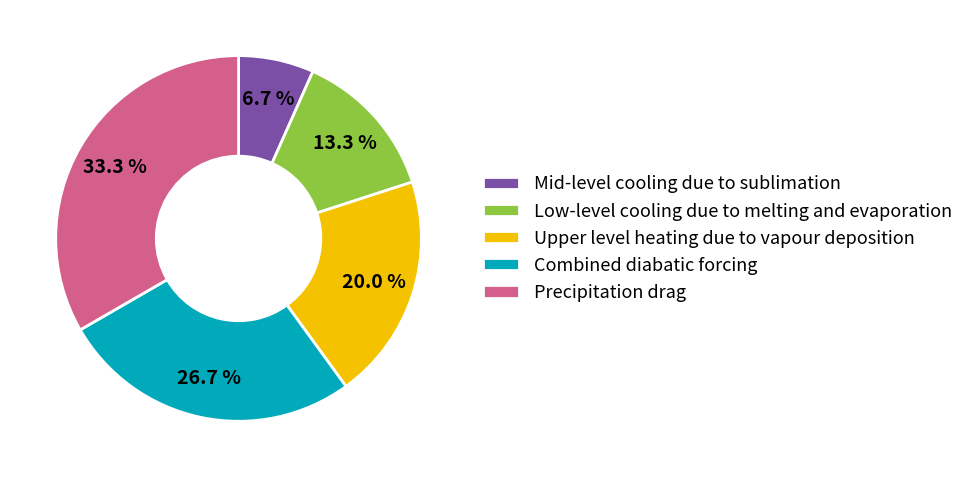

To the nearest percent, what is the difference between the Low-level cooling due to melting and evaporation and Combined diabatic forcing slice percentages?

13%